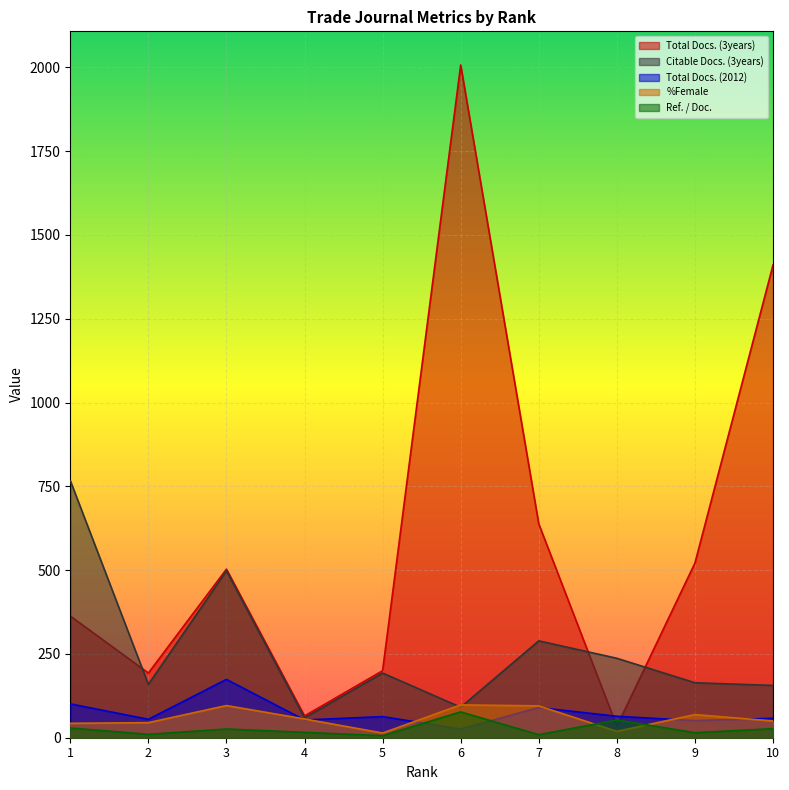

Between 1 and 3, which is larger?

3